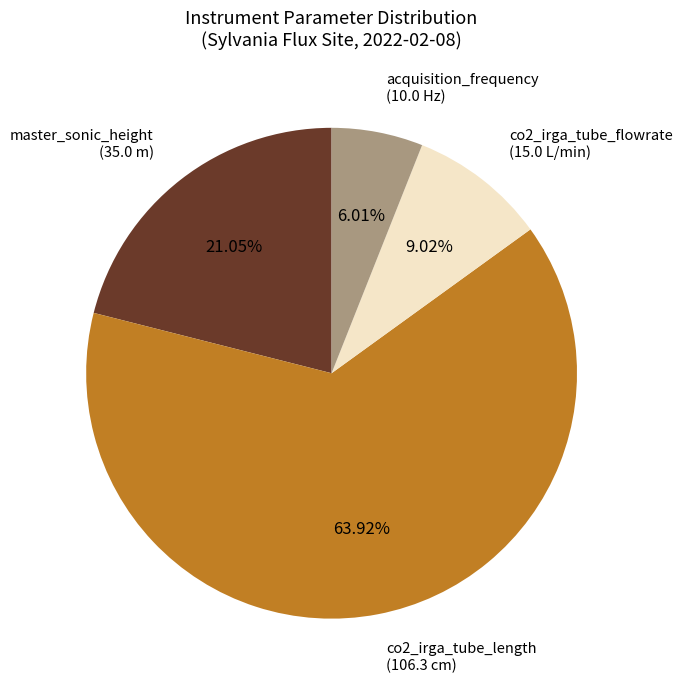

Is there any slice that represents more than half of the pie?

Yes